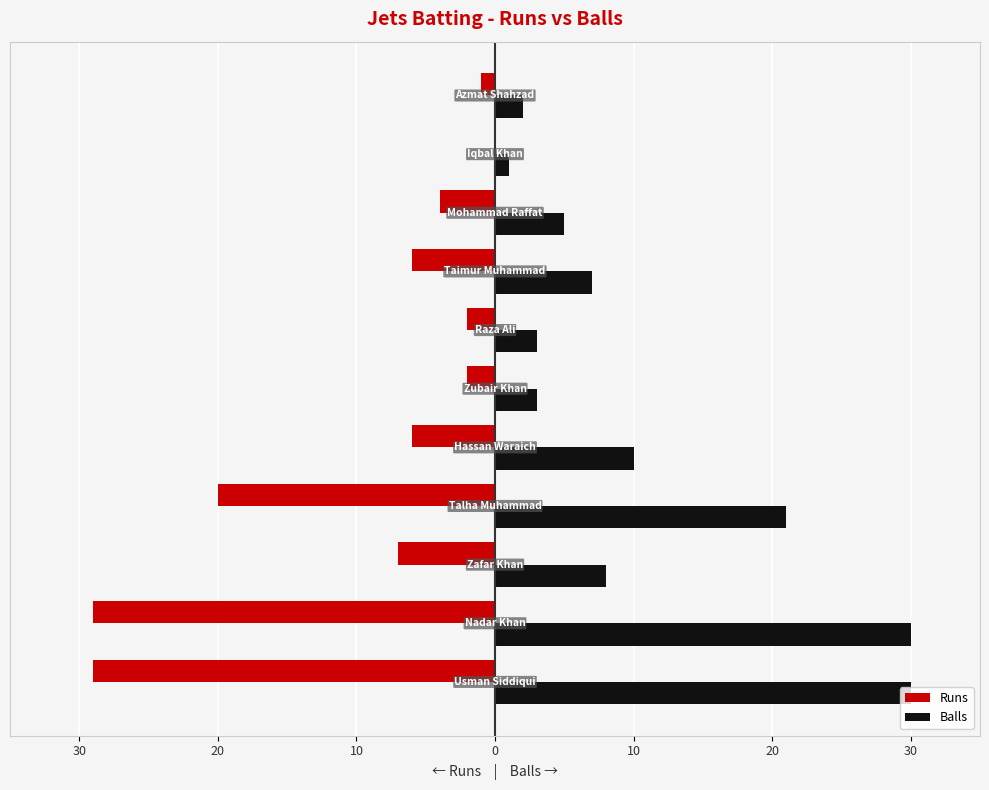

What are all the series names shown in the legend?

Runs, Balls